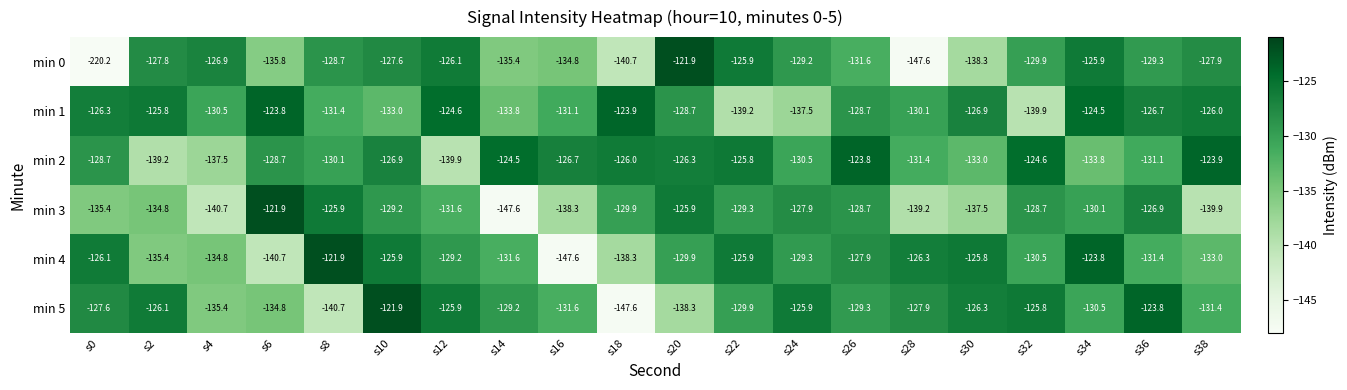

At which category is the sum across all series the highest?

s10